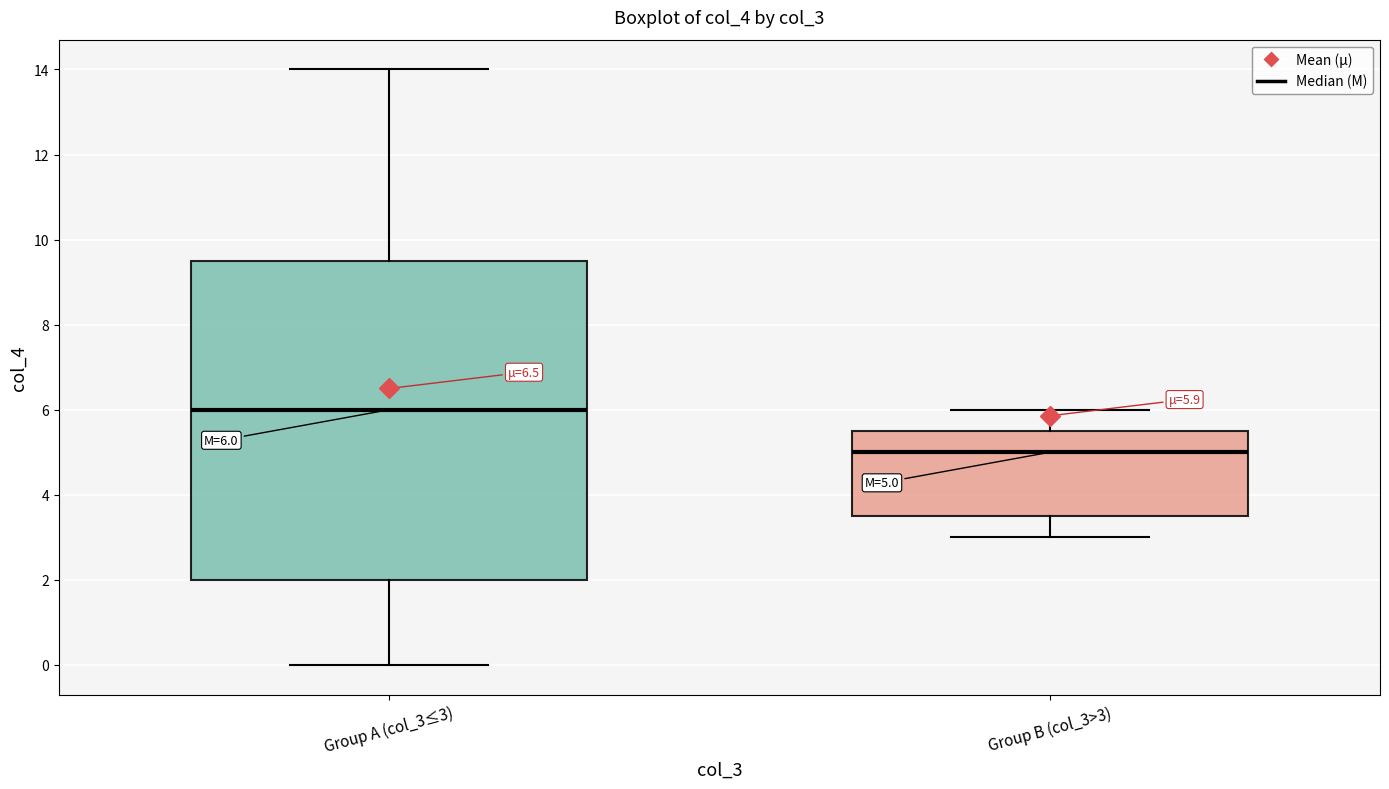

Which box's median line is the highest?

Group A (col_3≤3)